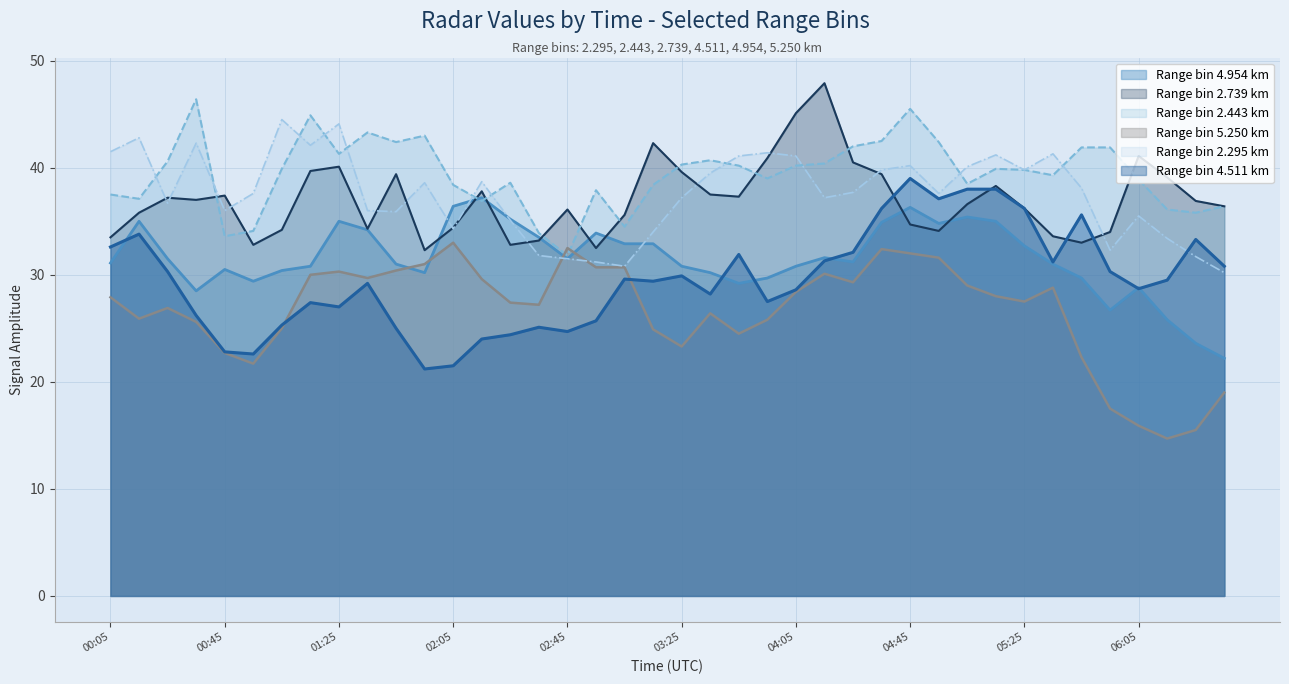

How many data points in 4.511 are above 29?

22